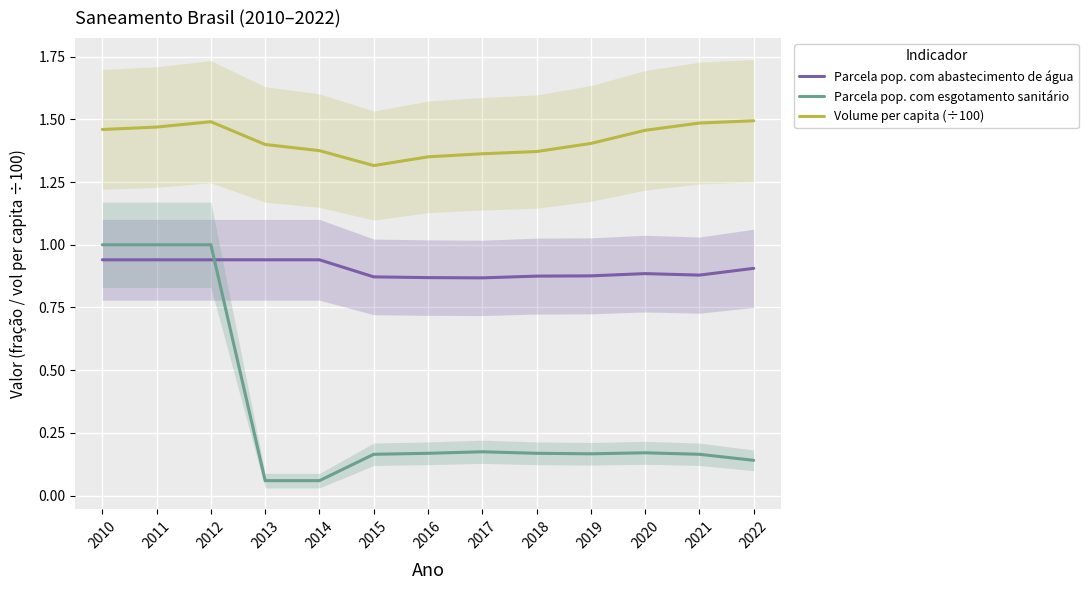

Reading left to right, what are all the values shown in this chart?

Parcela pop. com abastecimento de água: 2010=0.9	2011=0.9	2012=0.9	2013=0.9	2014=0.9	2015=0.9	2016=0.9	2017=0.9	2018=0.9	2019=0.9	2020=0.9	2021=0.9	2022=0.9
Parcela pop. com esgotamento sanitário: 2010=1.0	2011=1.0	2012=1.0	2013=0.1	2014=0.1	2015=0.2	2016=0.2	2017=0.2	2018=0.2	2019=0.2	2020=0.2	2021=0.2	2022=0.1
Volume per capita (÷100): 2010=1.5	2011=1.5	2012=1.5	2013=1.4	2014=1.4	2015=1.3	2016=1.4	2017=1.4	2018=1.4	2019=1.4	2020=1.5	2021=1.5	2022=1.5